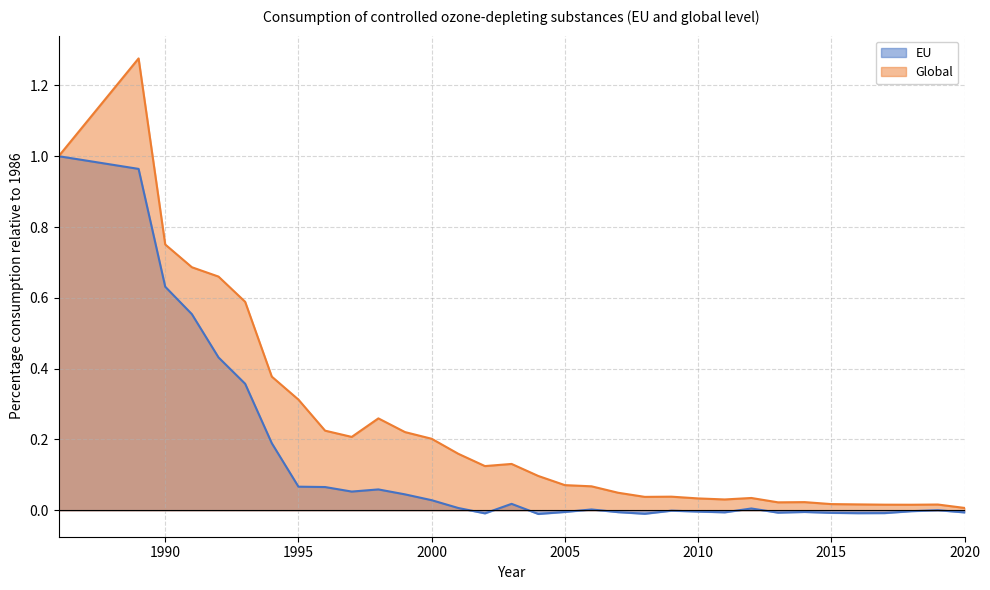

What is the difference between the maximum and minimum values in the EU series?

1.0